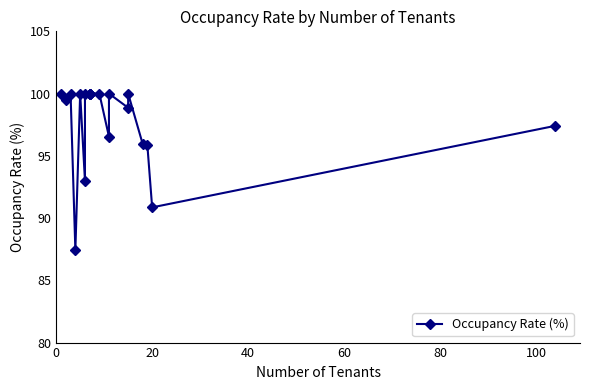

Does the chart have visible grid lines?

No